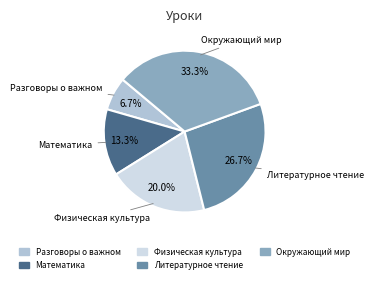

Is there a majority slice in this chart?

No